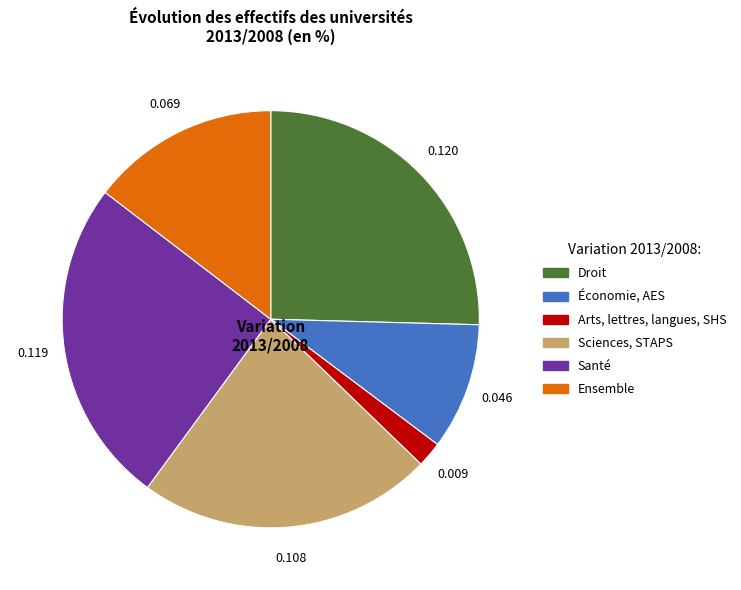

Does Ensemble represent more than half of the total?

No